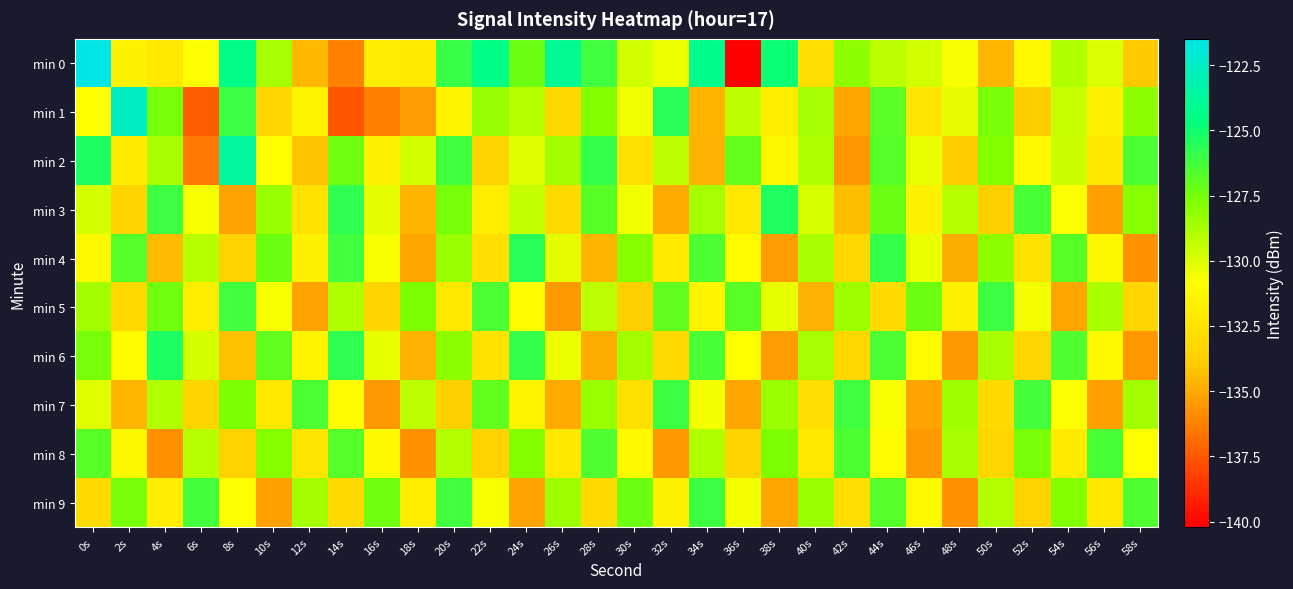

Reading left to right, extract all data points from this chart.

min 0: 0s=-121.5	2s=-131.6	4s=-132.2	6s=-130.8	8s=-124.4	10s=-128.7	12s=-134.5	14s=-136.2	16s=-132.0	18s=-132.0	20s=-126.0	22s=-124.5	24s=-127.3	26s=-124.0	28s=-126.2	30s=-129.7	32s=-130.5	34s=-124.3	36s=-140.2	38s=-124.9	40s=-132.9	42s=-128.1	44s=-129.2	46s=-129.7	48s=-130.7	50s=-134.7	52s=-131.2	54s=-128.9	56s=-129.9	58s=-134.0
min 1: 0s=-130.9	2s=-122.6	4s=-127.5	6s=-137.4	8s=-126.2	10s=-133.3	12s=-131.5	14s=-137.6	16s=-136.3	18s=-135.4	20s=-131.5	22s=-128.3	24s=-129.1	26s=-133.2	28s=-127.8	30s=-130.5	32s=-125.6	34s=-134.7	36s=-129.3	38s=-131.9	40s=-128.7	42s=-135.1	44s=-126.9	46s=-132.4	48s=-130.2	50s=-127.6	52s=-133.8	54s=-129.5	56s=-131.7	58s=-128.1
min 2: 0s=-125.3	2s=-132.1	4s=-128.8	6s=-136.5	8s=-123.7	10s=-130.9	12s=-134.2	14s=-127.4	16s=-131.6	18s=-129.8	20s=-126.2	22s=-133.5	24s=-130.1	26s=-128.6	28s=-125.9	30s=-132.7	32s=-129.3	34s=-134.8	36s=-127.1	38s=-131.4	40s=-128.9	42s=-135.6	44s=-126.7	46s=-130.3	48s=-133.9	50s=-127.8	52s=-131.1	54s=-129.6	56s=-132.3	58s=-126.5
min 3: 0s=-129.8	2s=-133.4	4s=-126.1	6s=-130.7	8s=-135.2	10s=-128.3	12s=-132.6	14s=-125.8	16s=-130.2	18s=-134.7	20s=-127.5	22s=-131.9	24s=-129.4	26s=-133.1	28s=-126.8	30s=-130.5	32s=-135.0	34s=-128.7	36s=-132.2	38s=-125.4	40s=-129.9	42s=-134.4	44s=-127.2	46s=-131.6	48s=-129.1	50s=-133.7	52s=-126.4	54s=-130.8	56s=-135.3	58s=-128.0
min 4: 0s=-131.2	2s=-126.7	4s=-134.5	6s=-129.1	8s=-133.6	10s=-127.3	12s=-131.8	14s=-126.2	16s=-130.7	18s=-135.1	20s=-128.4	22s=-132.9	24s=-125.6	26s=-130.2	28s=-134.7	30s=-127.9	32s=-132.1	34s=-126.5	36s=-131.0	38s=-135.4	40s=-128.8	42s=-133.2	44s=-125.9	46s=-130.4	48s=-134.9	50s=-128.1	52s=-132.6	54s=-126.8	56s=-131.3	58s=-135.7
min 5: 0s=-128.6	2s=-133.1	4s=-127.4	6s=-131.9	8s=-126.2	10s=-130.7	12s=-135.2	14s=-128.9	16s=-133.4	18s=-127.7	20s=-132.2	22s=-126.5	24s=-131.0	26s=-135.5	28s=-129.2	30s=-133.7	32s=-127.0	34s=-131.5	36s=-126.8	38s=-130.3	40s=-134.8	42s=-128.5	44s=-133.0	46s=-127.3	48s=-131.8	50s=-126.1	52s=-130.6	54s=-135.1	56s=-128.8	58s=-133.3
min 6: 0s=-127.5	2s=-131.0	4s=-125.3	6s=-129.8	8s=-134.3	10s=-127.0	12s=-131.5	14s=-125.8	16s=-130.3	18s=-134.8	20s=-128.1	22s=-132.6	24s=-125.9	26s=-130.4	28s=-134.9	30s=-128.6	32s=-133.1	34s=-126.4	36s=-130.9	38s=-135.4	40s=-128.7	42s=-133.2	44s=-126.5	46s=-131.0	48s=-135.5	50s=-128.8	52s=-133.3	54s=-126.6	56s=-131.1	58s=-135.6
min 7: 0s=-130.1	2s=-134.6	4s=-128.9	6s=-133.4	8s=-127.7	10s=-132.2	12s=-126.5	14s=-131.0	16s=-135.5	18s=-129.2	20s=-133.7	22s=-127.0	24s=-131.5	26s=-135.0	28s=-128.3	30s=-132.8	32s=-126.1	34s=-130.6	36s=-135.1	38s=-128.4	40s=-132.9	42s=-126.2	44s=-130.7	46s=-135.2	48s=-128.5	50s=-133.0	52s=-126.3	54s=-130.8	56s=-135.3	58s=-128.6
min 8: 0s=-126.8	2s=-131.3	4s=-135.8	6s=-129.1	8s=-133.6	10s=-127.9	12s=-132.4	14s=-126.7	16s=-131.2	18s=-135.7	20s=-129.0	22s=-133.5	24s=-127.8	26s=-132.3	28s=-126.6	30s=-131.1	32s=-135.6	34s=-128.9	36s=-133.4	38s=-127.7	40s=-132.2	42s=-126.5	44s=-131.0	46s=-135.5	48s=-128.8	50s=-133.3	52s=-127.6	54s=-132.1	56s=-126.4	58s=-130.9
min 9: 0s=-133.0	2s=-127.5	4s=-132.0	6s=-126.3	8s=-130.8	10s=-135.3	12s=-128.6	14s=-133.1	16s=-127.4	18s=-131.9	20s=-126.2	22s=-130.7	24s=-135.2	26s=-128.5	28s=-133.0	30s=-127.3	32s=-131.8	34s=-126.1	36s=-130.6	38s=-135.1	40s=-128.4	42s=-132.9	44s=-126.7	46s=-131.2	48s=-135.7	50s=-129.0	52s=-133.5	54s=-127.8	56s=-132.3	58s=-126.6